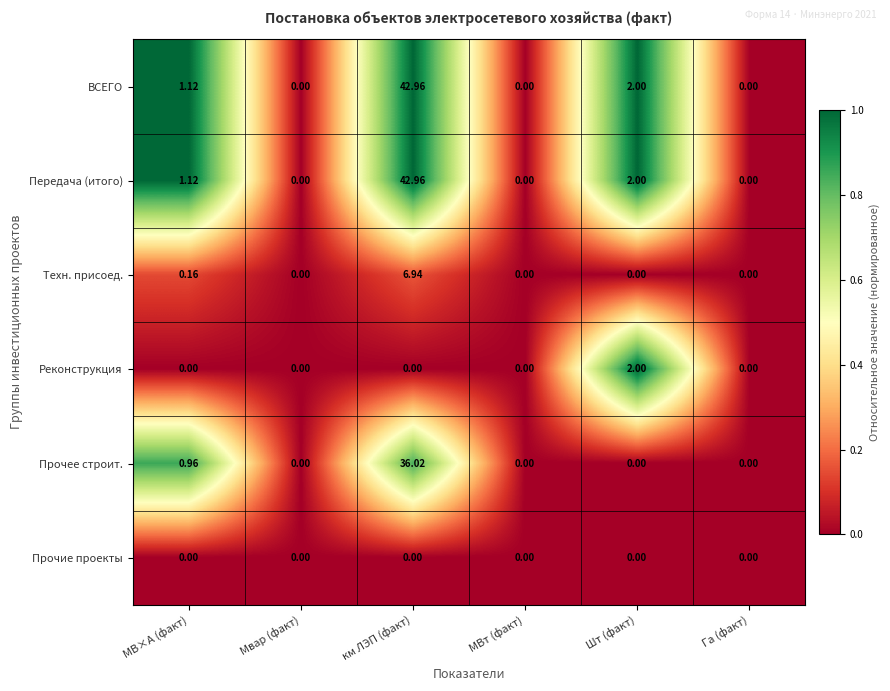

At which label does ВСЕГО first exceed 1?

МВ×А (факт)